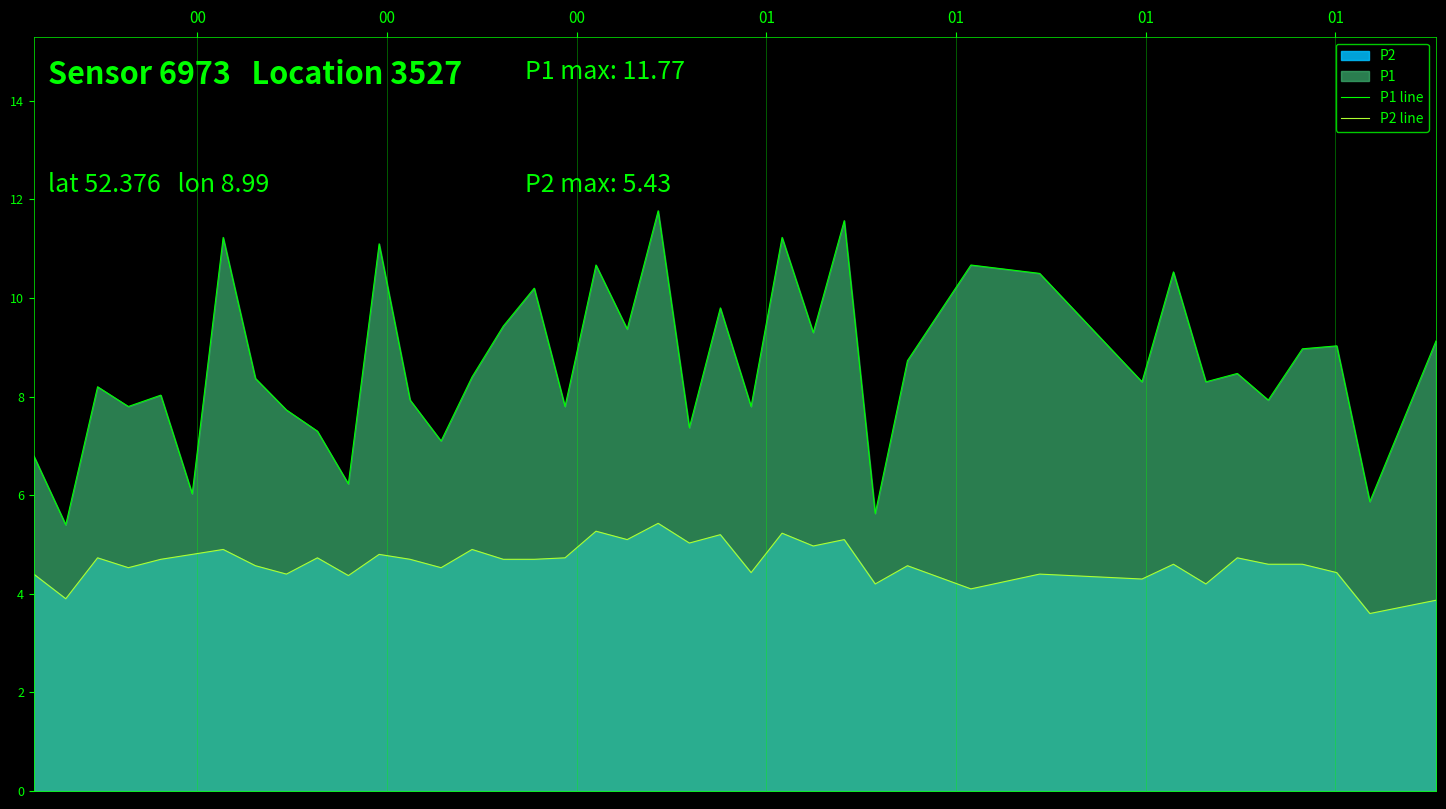

What is the lowest value of the P1 line series?

5.4